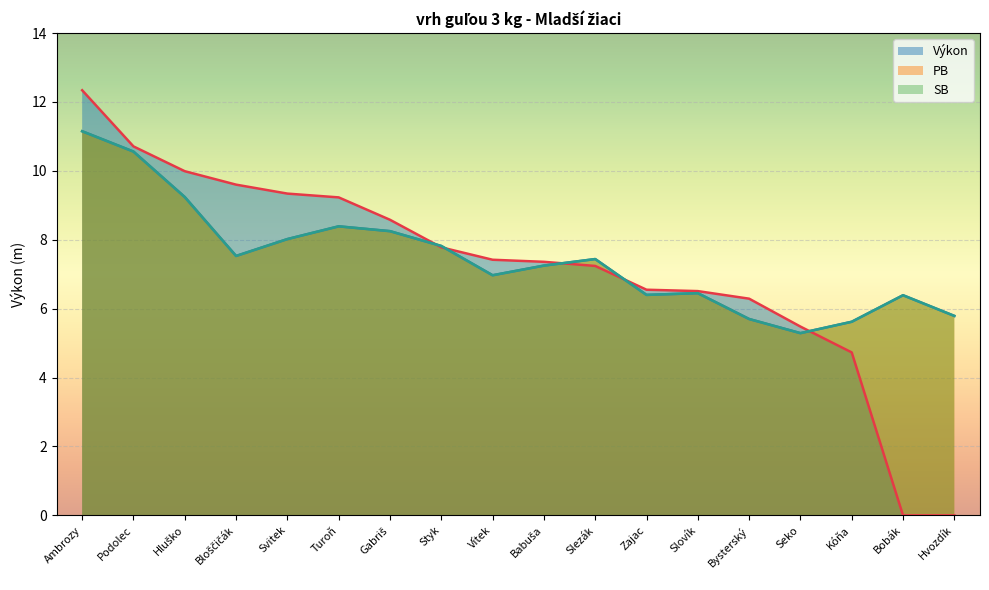

Rank the series by their maximum value, from highest to lowest.

Výkon, PB, SB